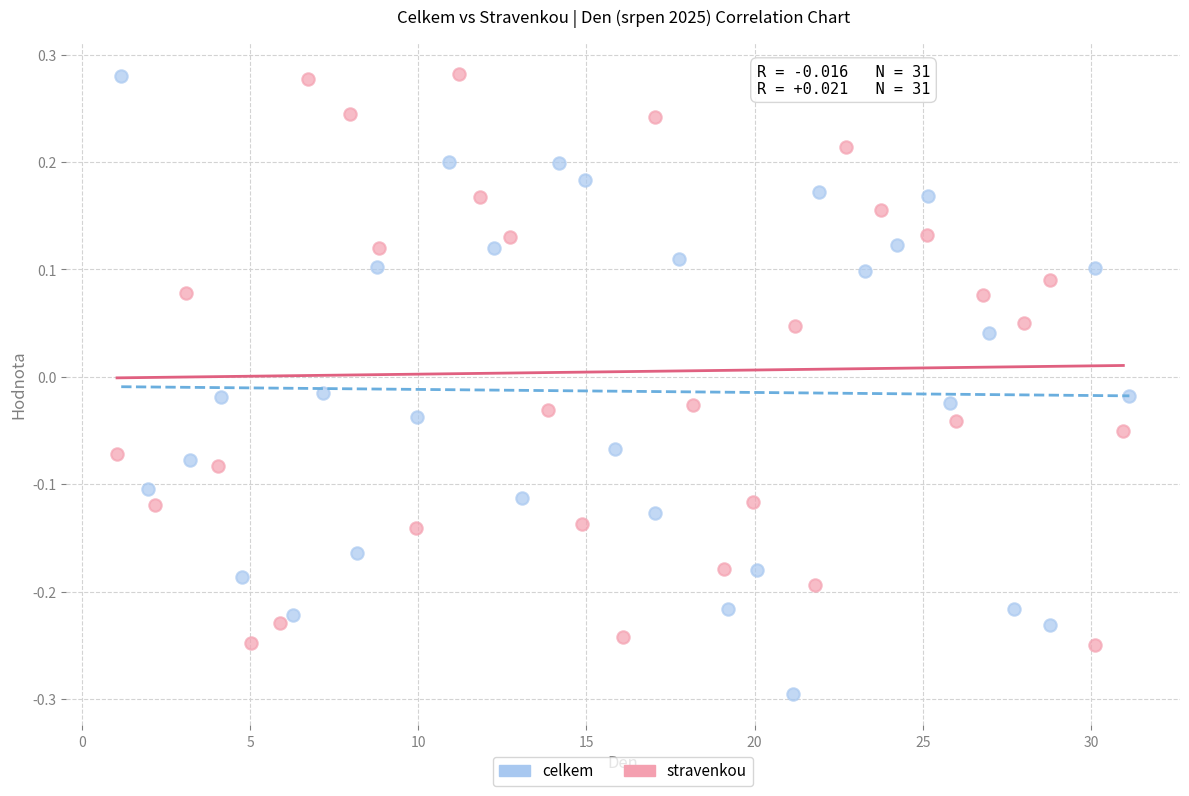

Which series has the largest Y range (max minus min)?

celkem